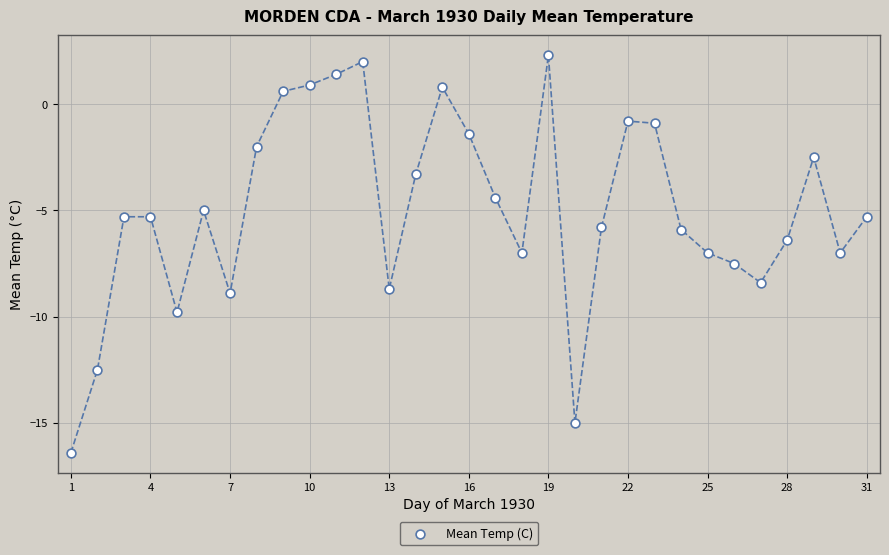

What is the range of X values (max minus min)?

30.0